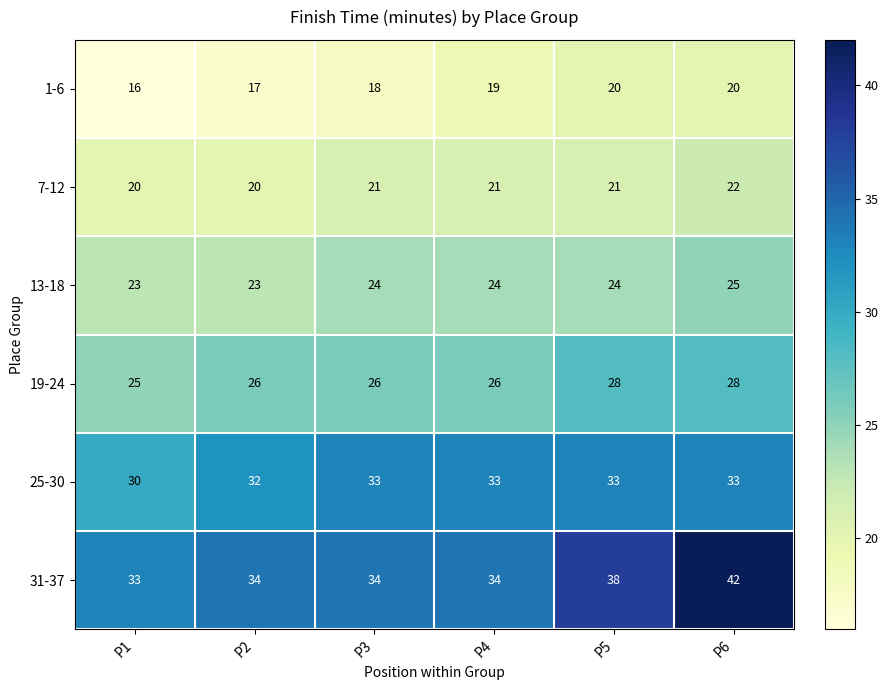

What is the greatest value displayed?

42